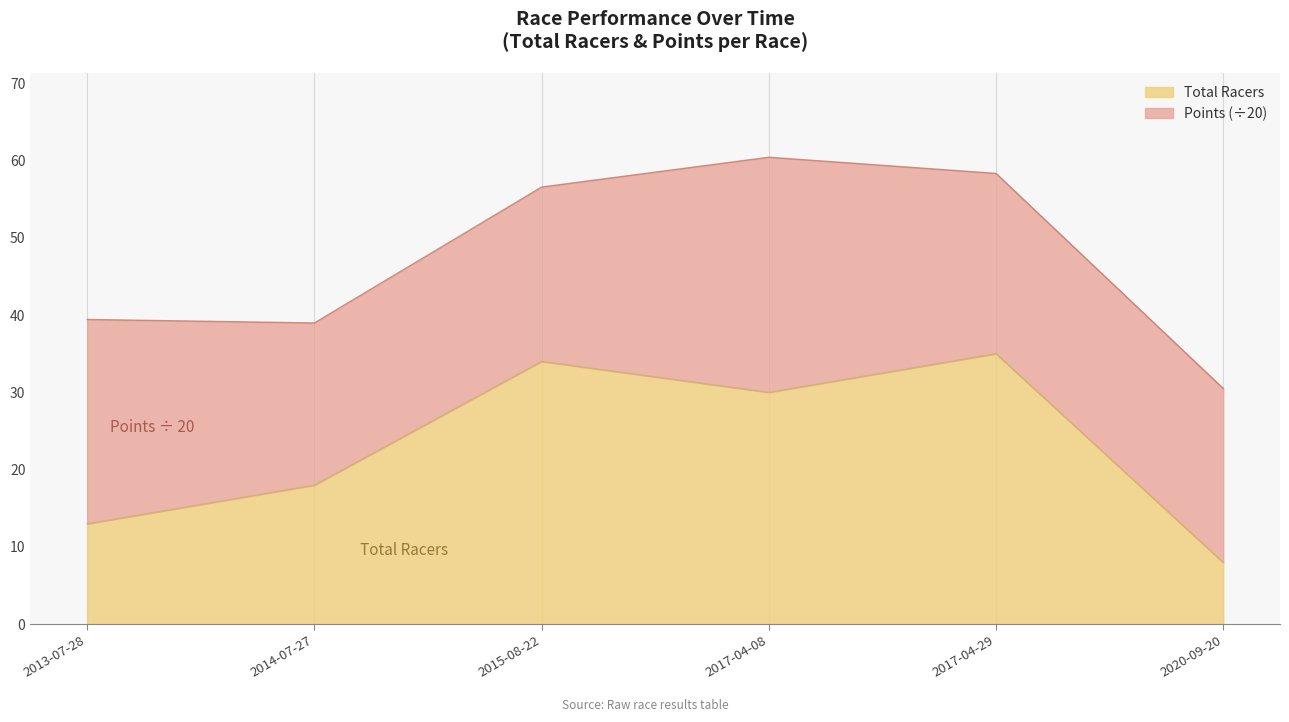

What is the value of the 2nd point from the left?

18